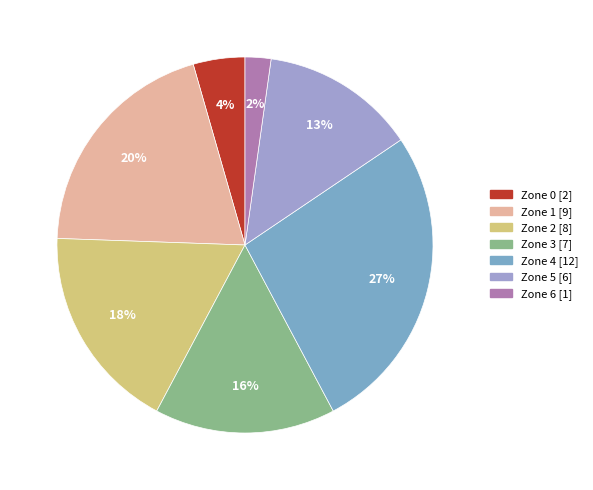

Combined, do Zone 1 and Zone 6 account for over 50%?

No